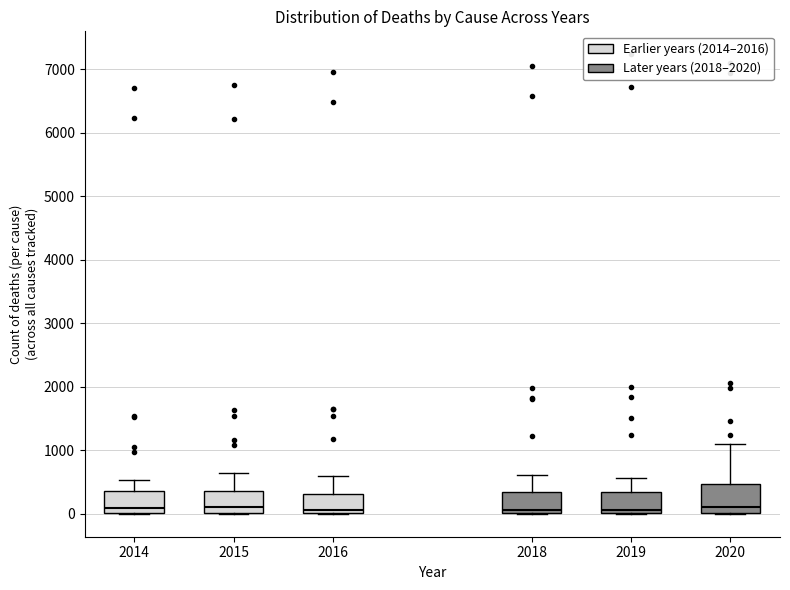

Reading left to right, transcribe this box plot: for each box, give where its median line is, the range the box spans, and where its two whiskers end, as read against the y-axis. The values are not printed on the chart, so give them approximately, as read against the axis.

2014: median 100, box 0 to 400, whiskers 0 to 500
2015: median 100, box 0 to 400, whiskers 0 to 600
2016: median 100, box 0 to 300, whiskers 0 to 600
2018: median 100, box 0 to 300, whiskers 0 to 600
2019: median 100, box 0 to 300, whiskers 0 to 600
2020: median 100, box 0 to 500, whiskers 0 to 1100